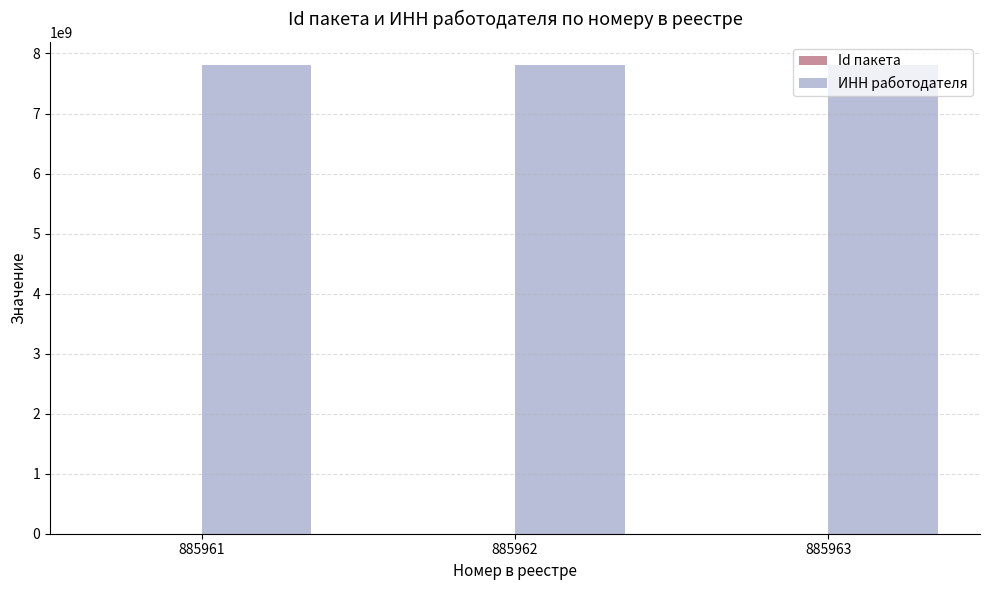

What is the maximum value shown in the chart?

7802788212